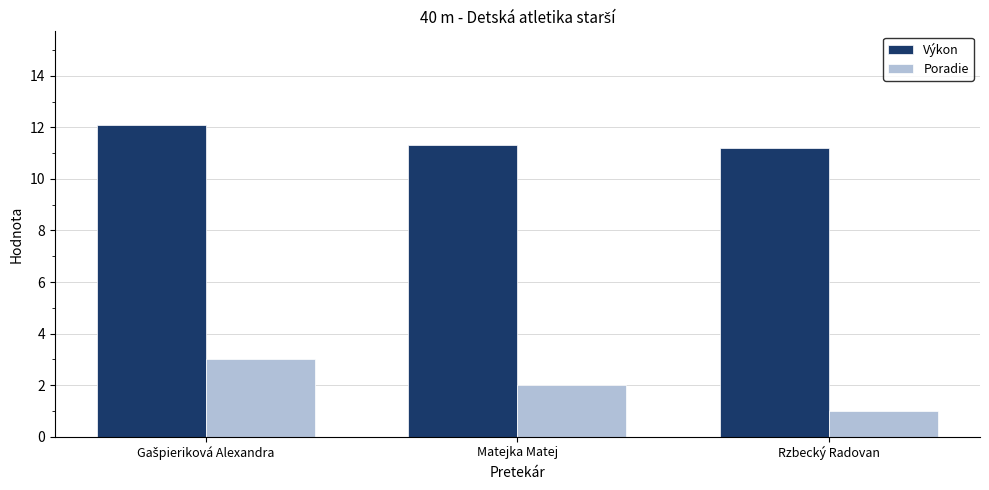

What is the minimum value shown in the chart?

1.0